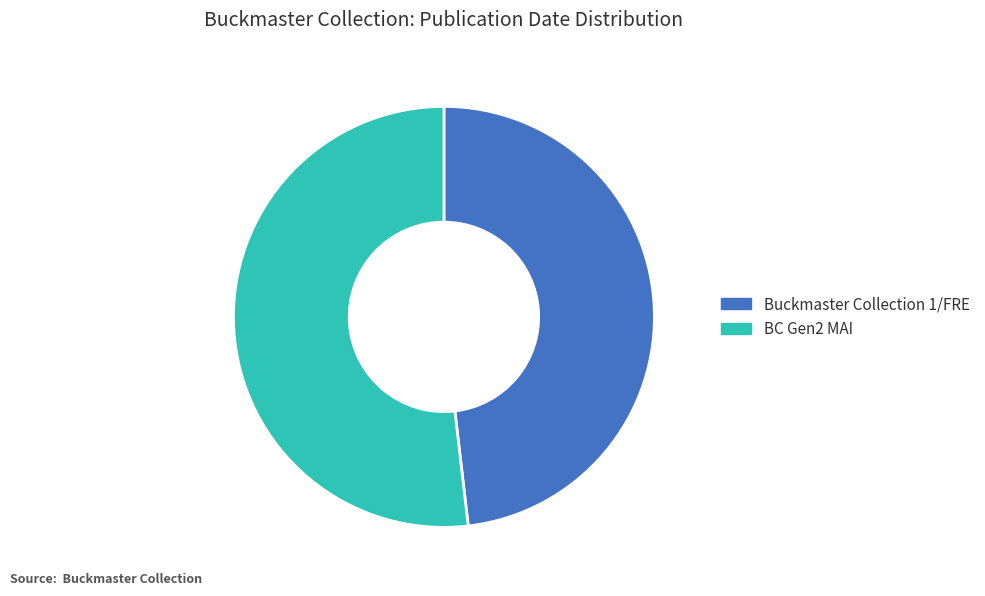

Which category has the smallest portion of the pie?

Buckmaster Collection 1/FRE